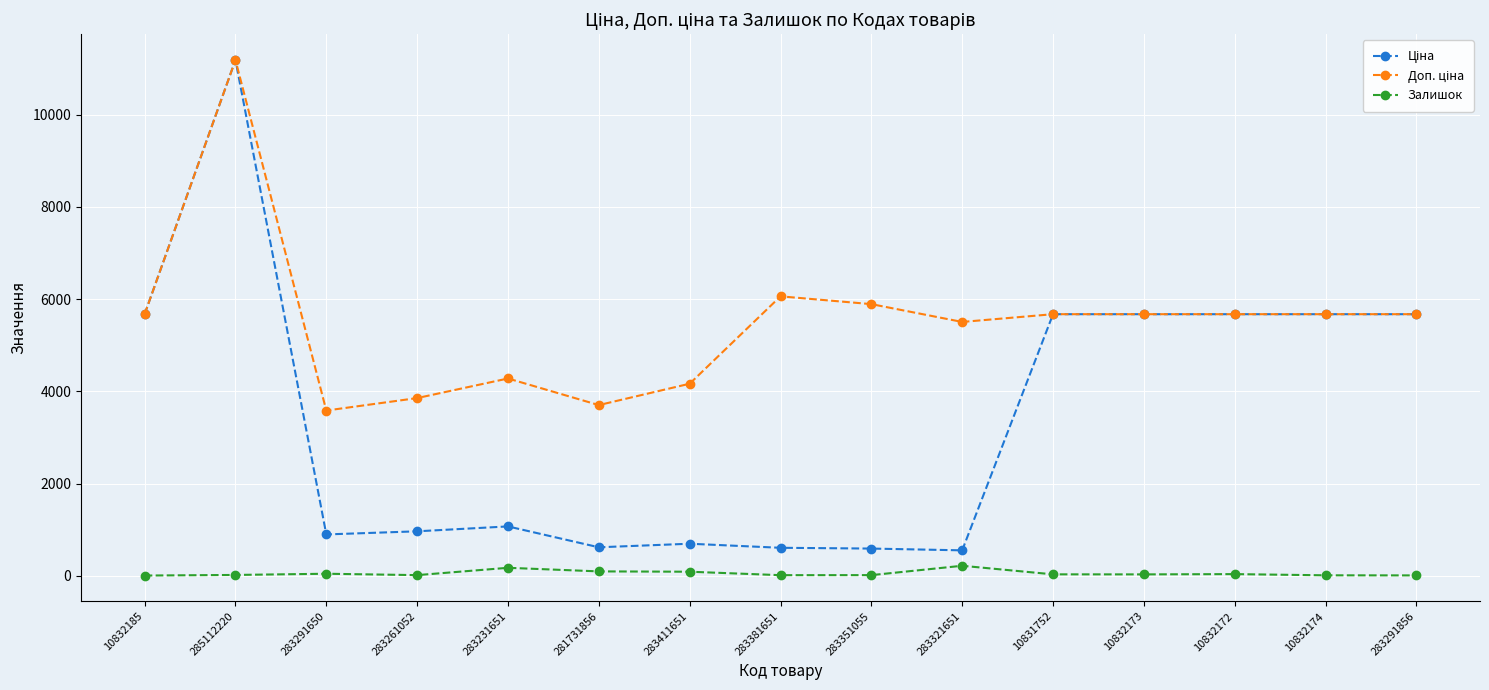

Where does the Залишок series first go above 29?

283291650